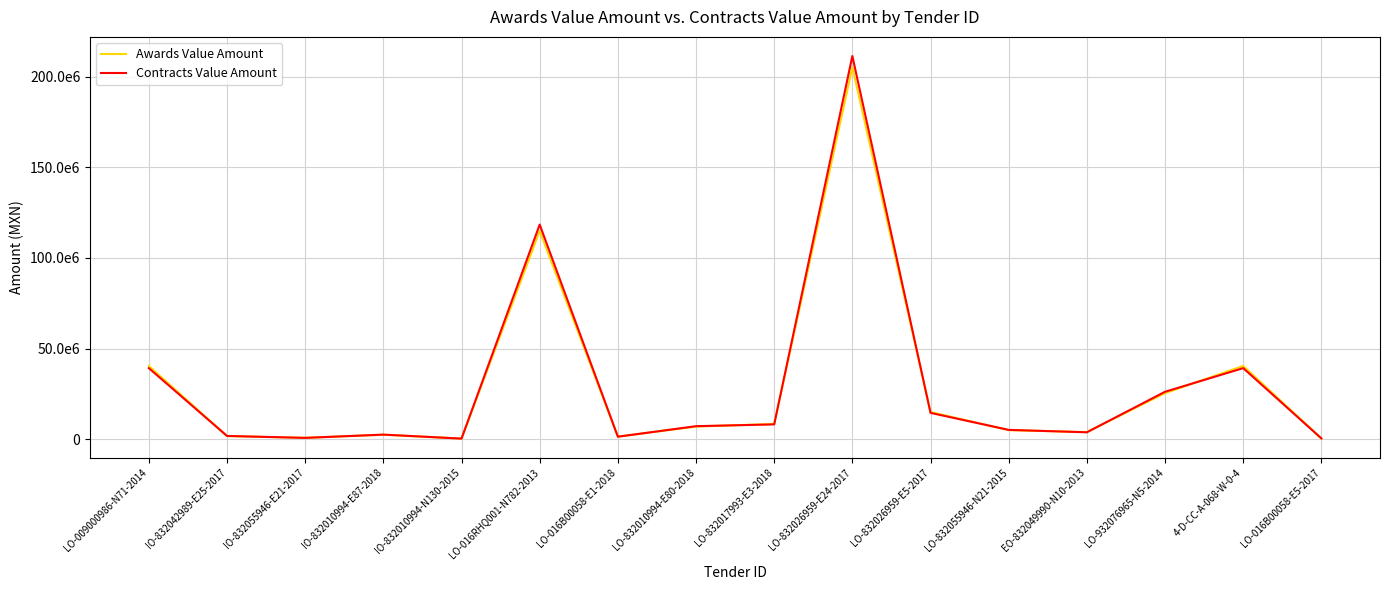

What is the total value across all series at LO-832026959-E5-2017?

29576378.4